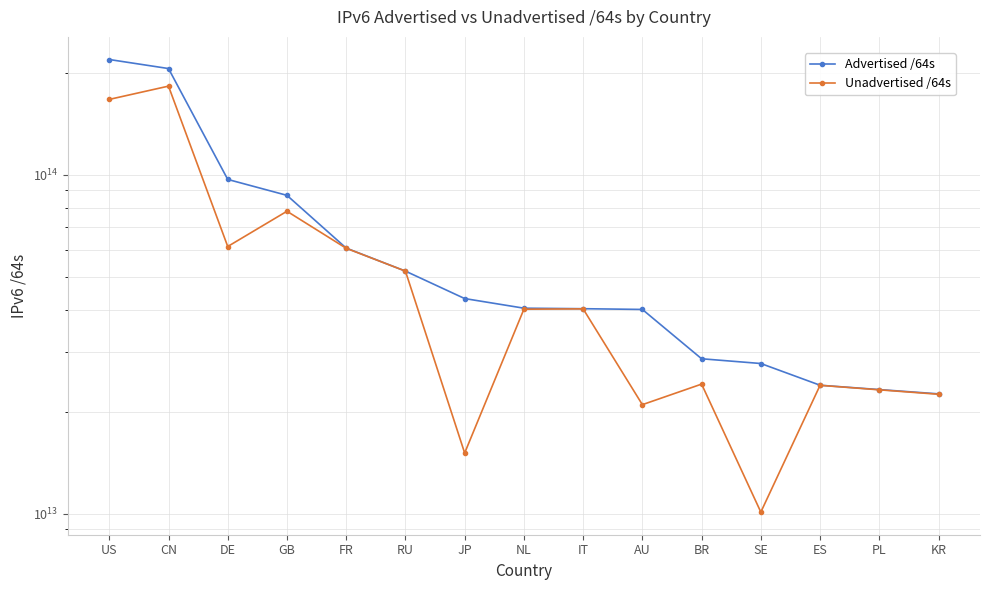

What is the difference between the maximum and minimum values in the Advertised /64s series?

195913224355839